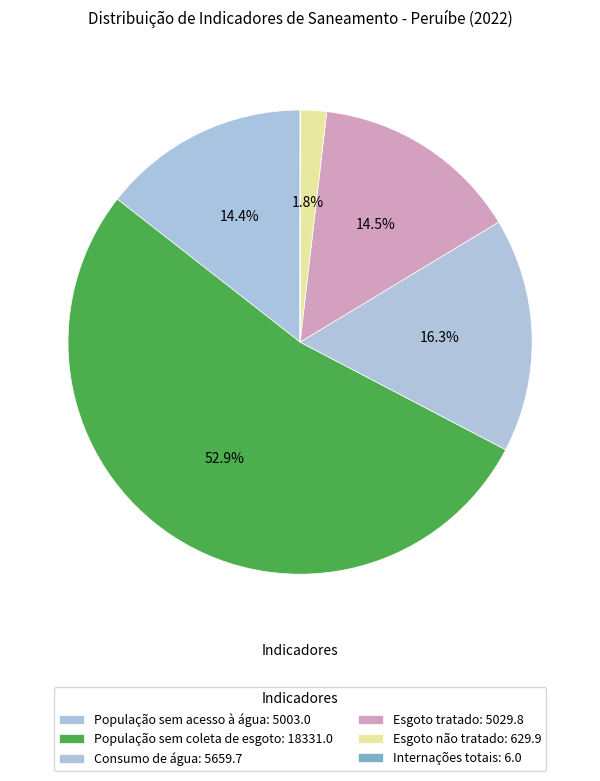

Which slice is the smallest?

Internações totais